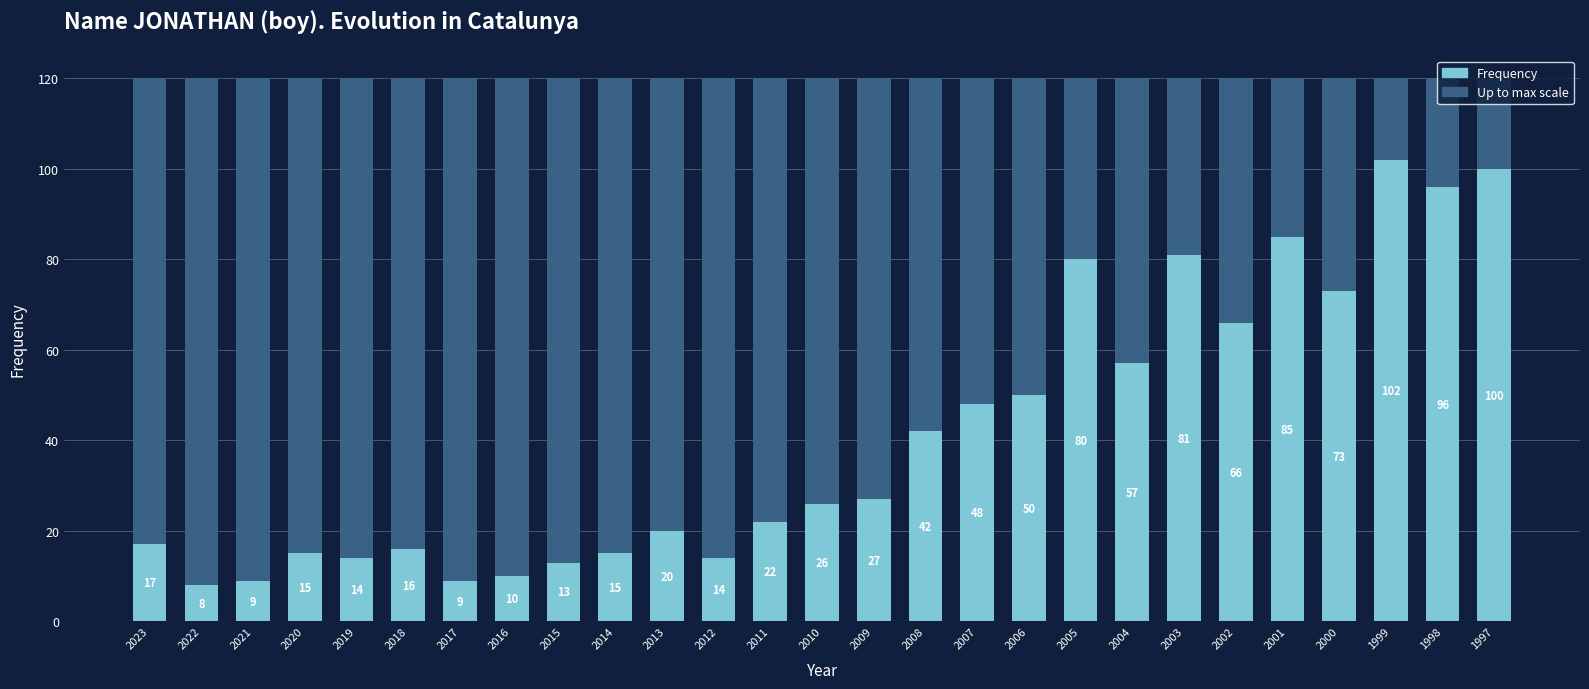

What is the average value?

41